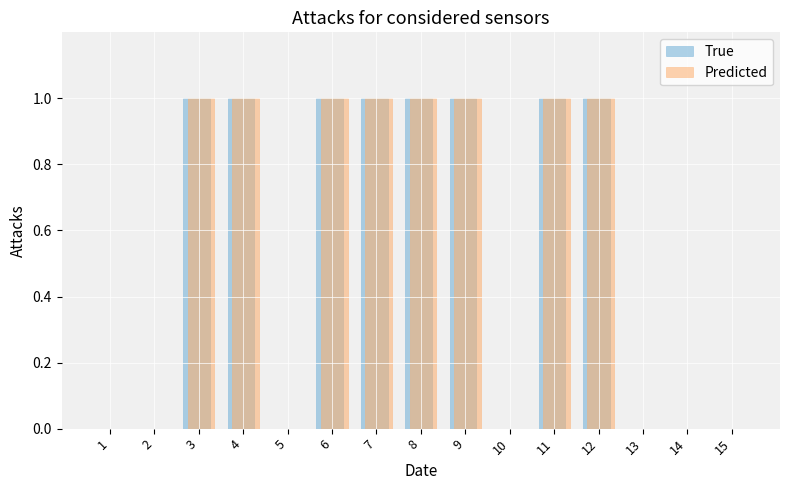

What are all the series names shown in the legend?

True, Predicted